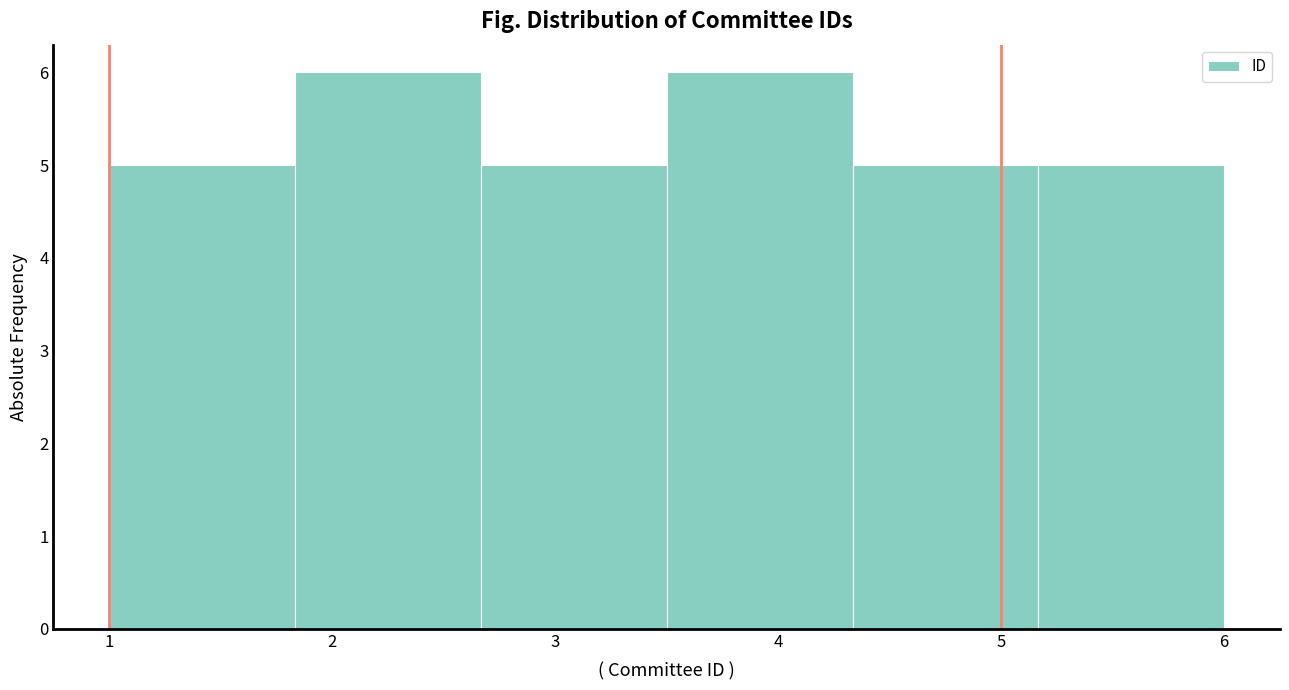

What is the height of the bar covering 1.0 to 1.8 on the x-axis? Neither the bar edges nor the heights are printed on the chart, so give them approximately, as read against the axes.

5